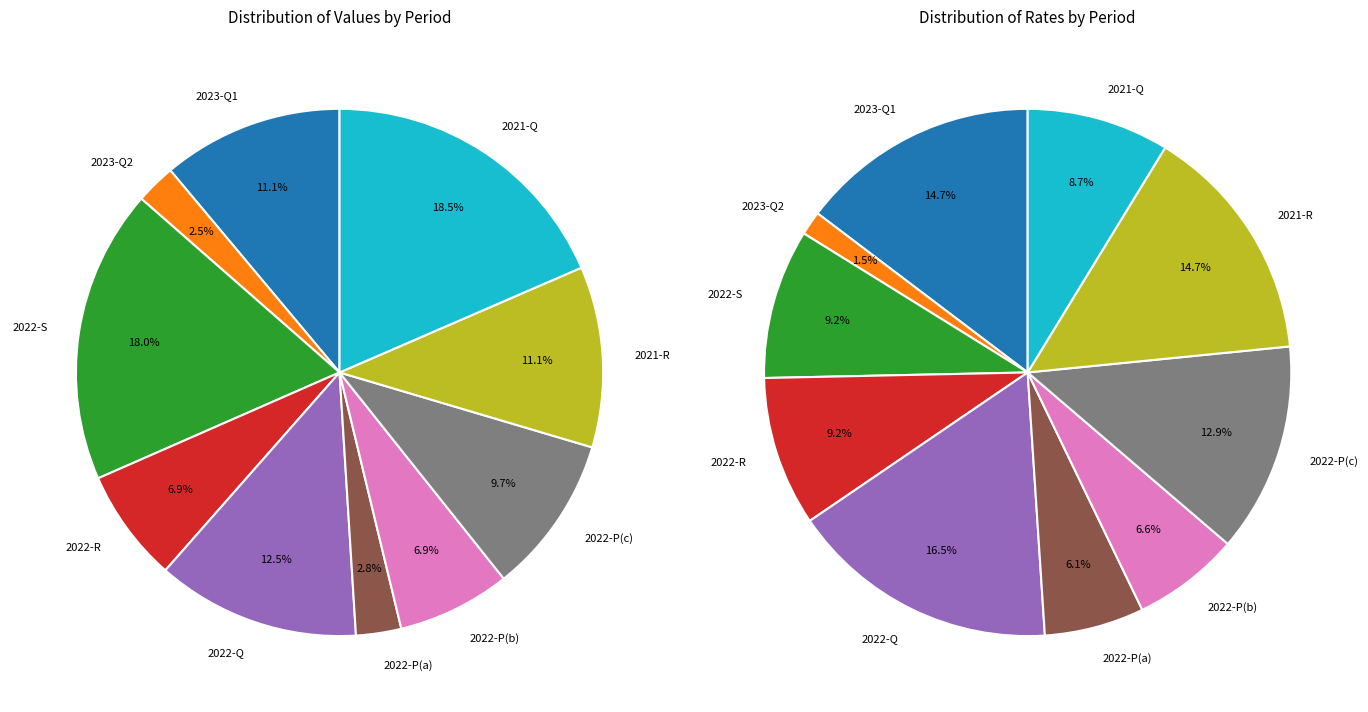

The 1 slice represents 1% of the pie. True or false?

False